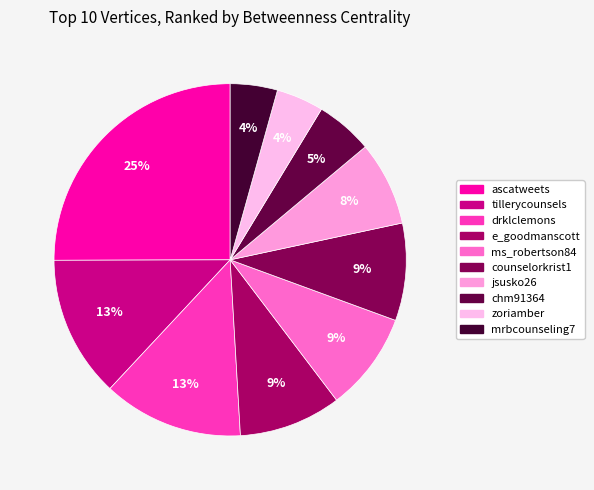

Rank the categories by value from lowest to highest.

mrbcounseling7, zoriamber, chm91364, jsusko26, counselorkrist1, ms_robertson84, e_goodmanscott, drklclemons, tillerycounsels, ascatweets